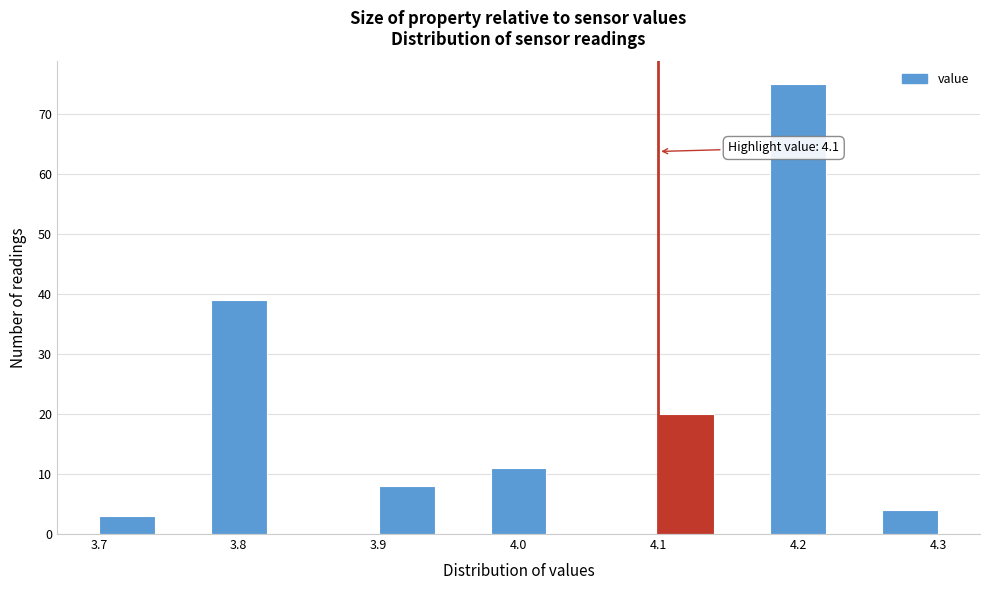

Over which range of the x-axis is the bar tallest?

4.18 to 4.22